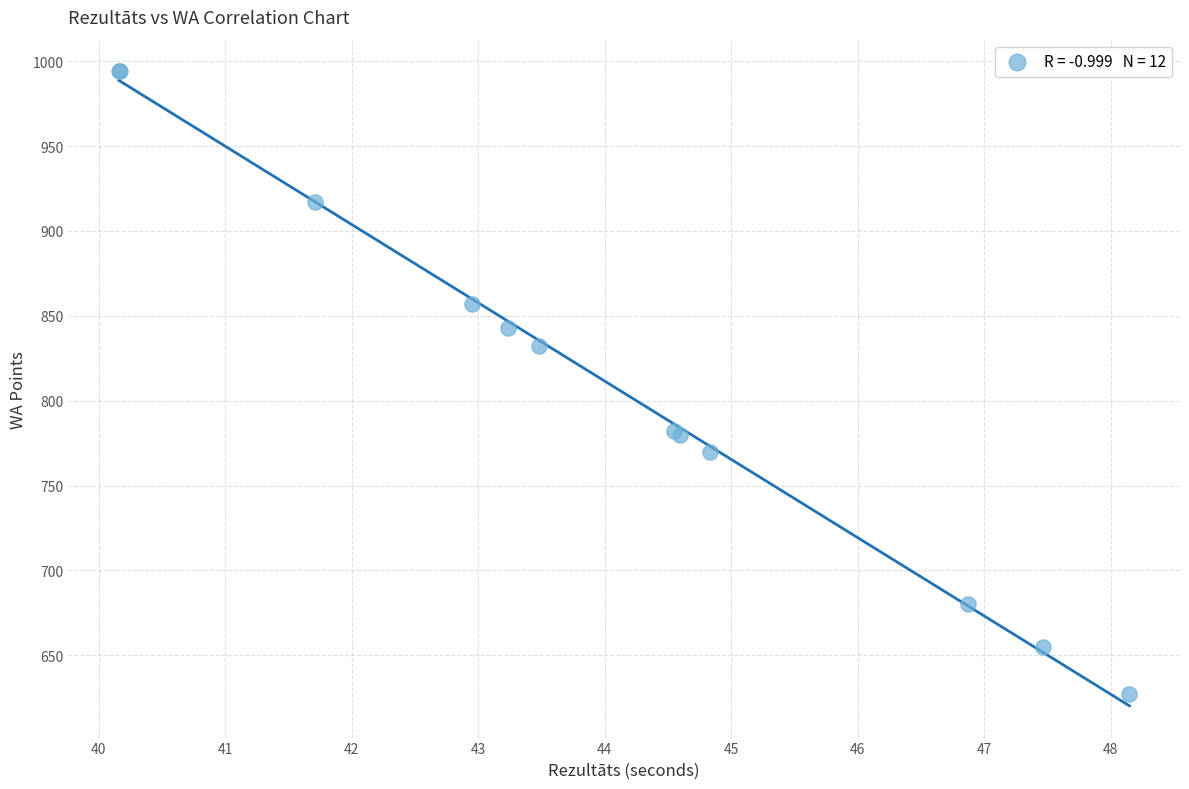

What Y value in the scatter plot is closest to 810?

832